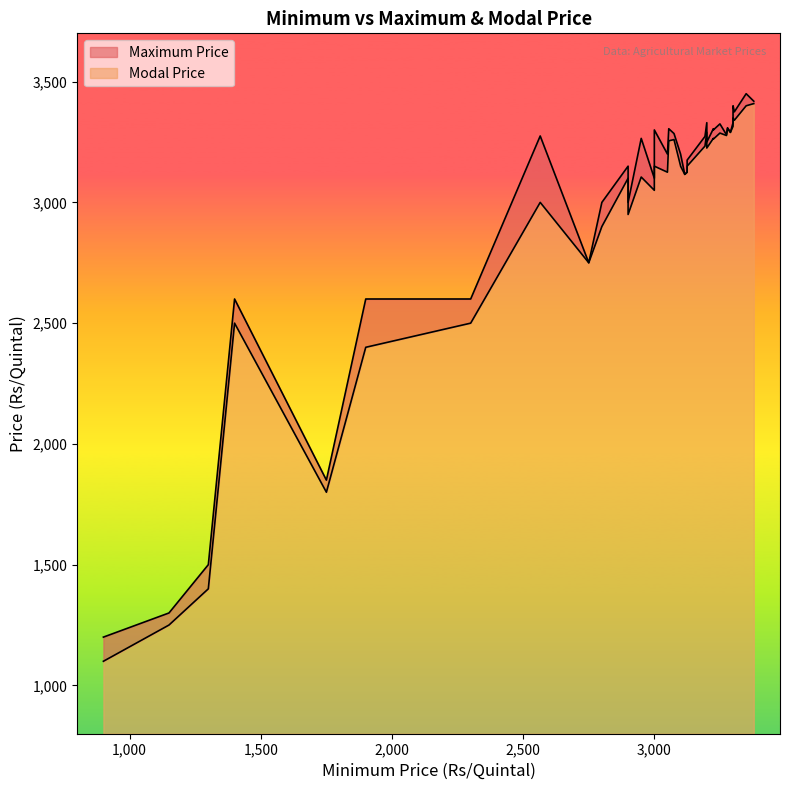

Which series has the largest range (max minus min)?

Modal Price